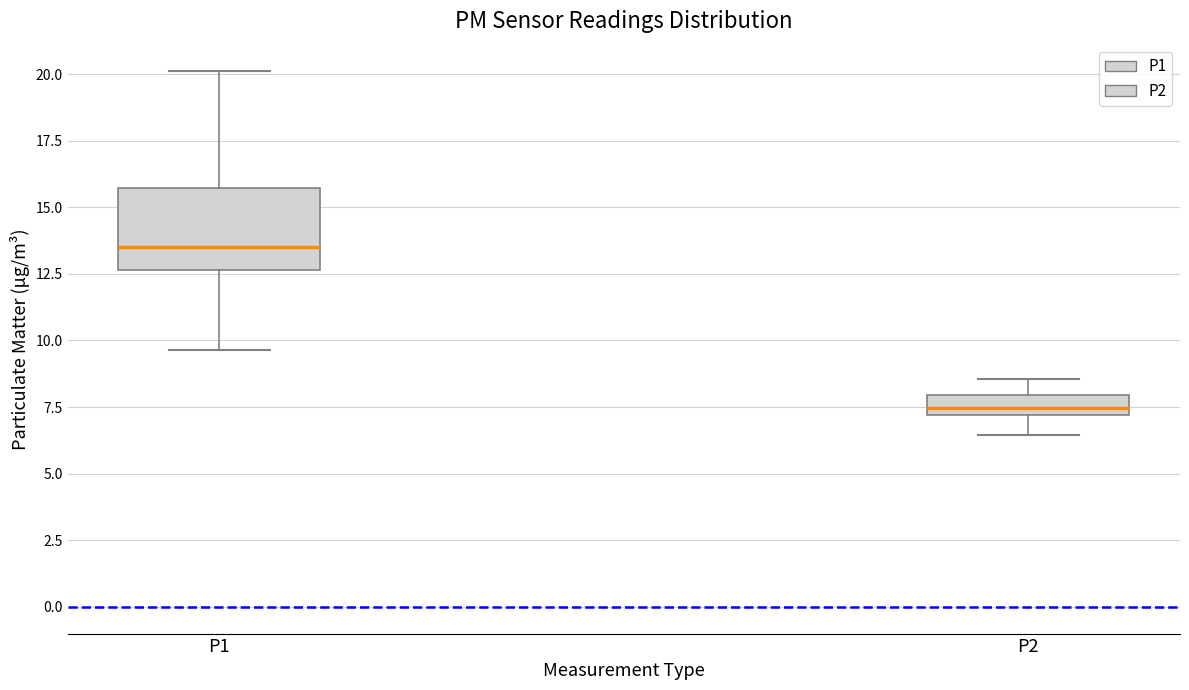

Which box has the lowest median line?

P2